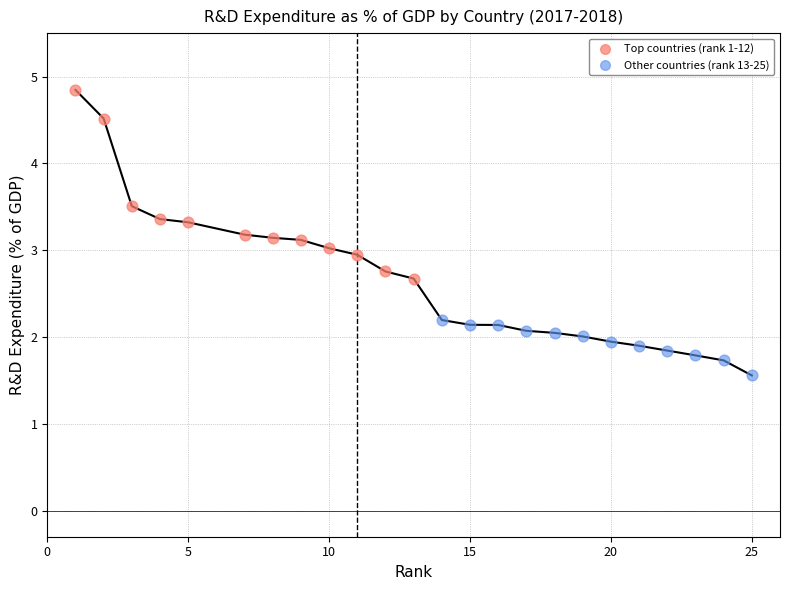

Which series has the widest spread of Y values?

Top countries (rank 1-12)